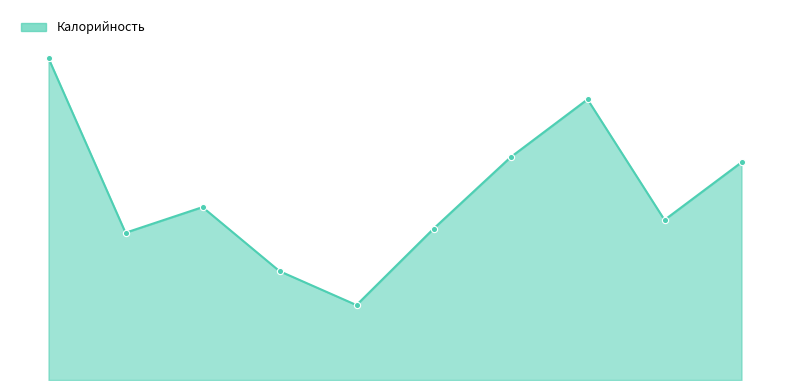

Does the chart have visible grid lines?

No